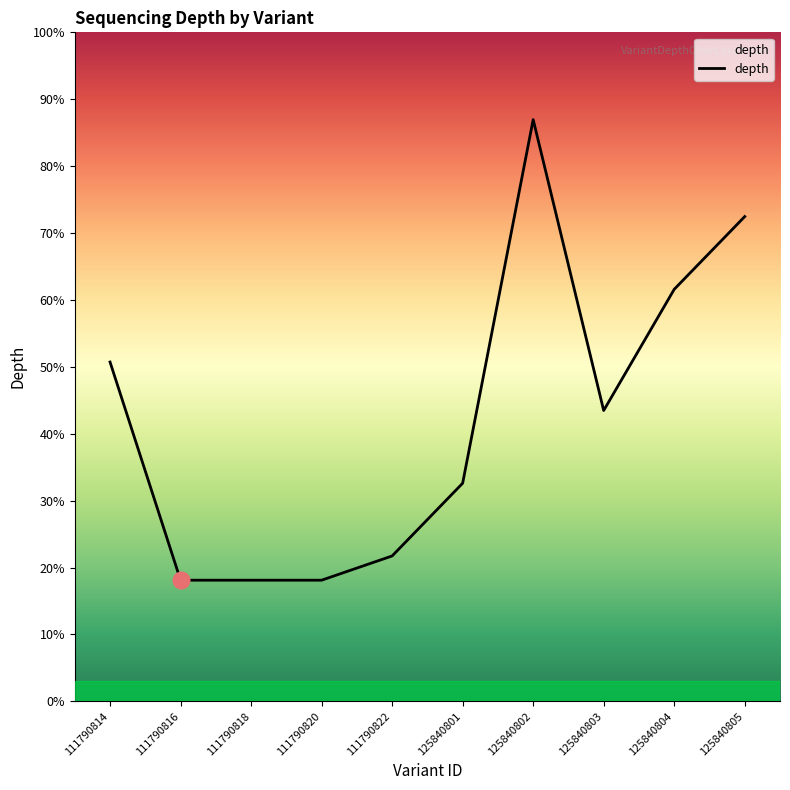

How many points are higher than both their immediate neighbors (excluding endpoints)?

1